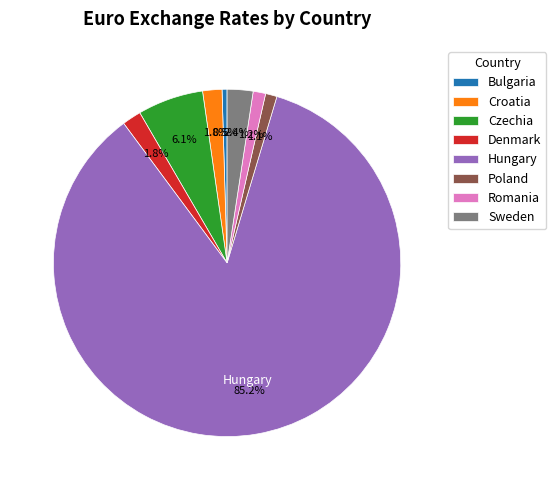

Which category accounts for the majority?

Hungary